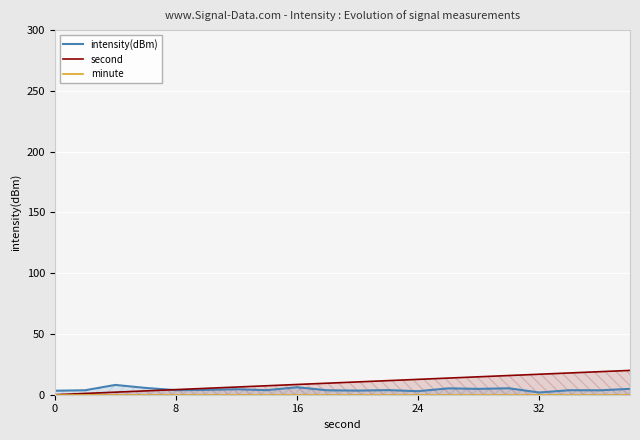

Which series changed the most between 16 and 18?

second